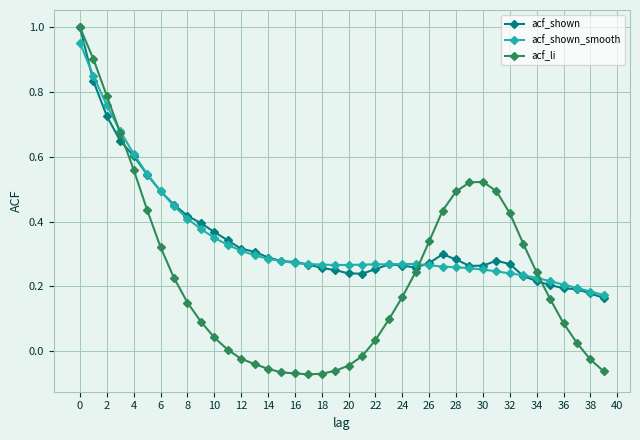

Is this an area chart (filled region under the line)?

No